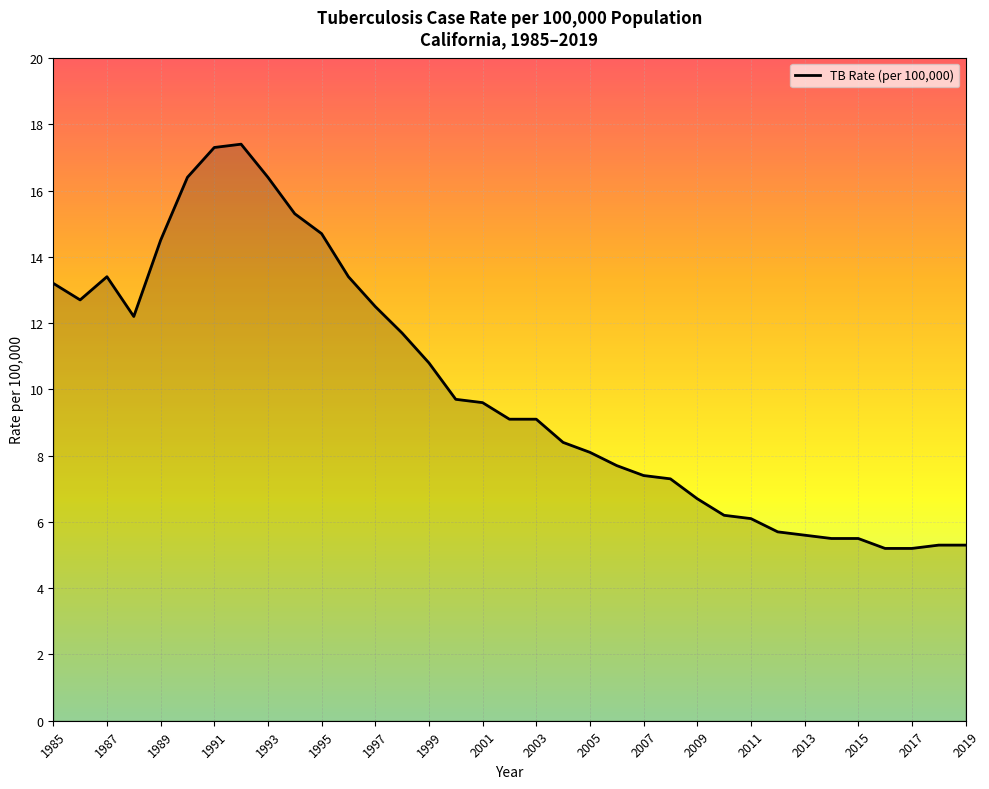

What is the greatest value displayed?

17.4